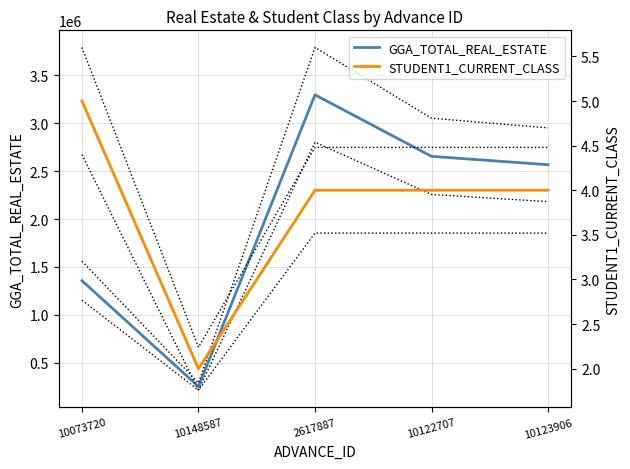

List the series in order of their overall mean, highest first.

GGA_TOTAL_REAL_ESTATE, STUDENT1_CURRENT_CLASS